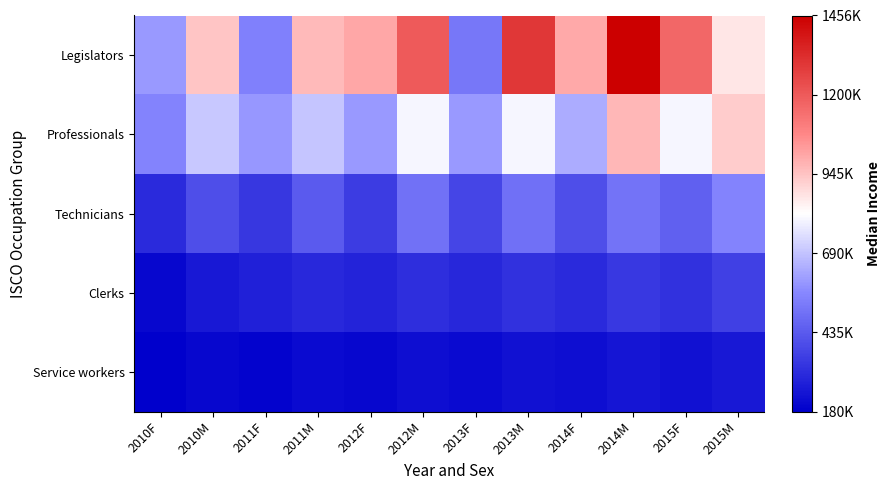

Count the number of data series in this chart.

5